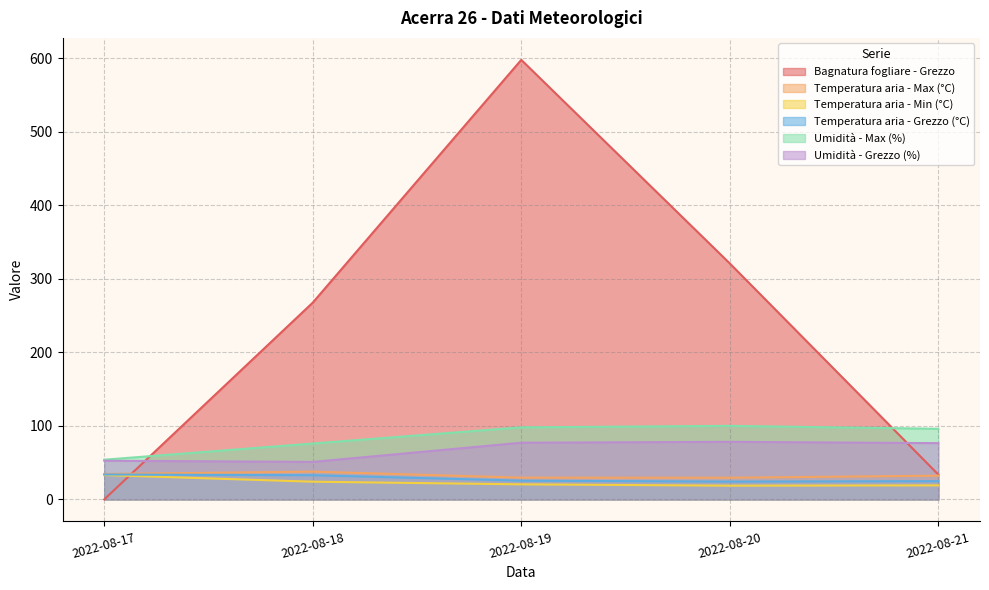

How many categories are shown in the chart?

5